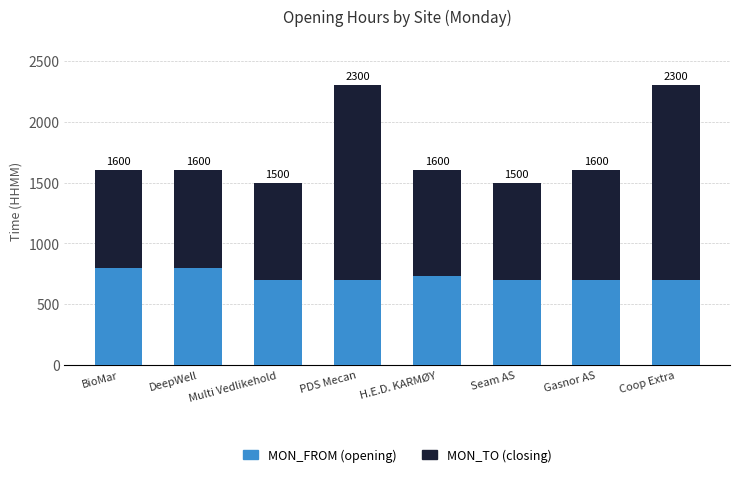

Where is MON_FROM (opening) nearest to the value 750?

H.E.D. KARMØY